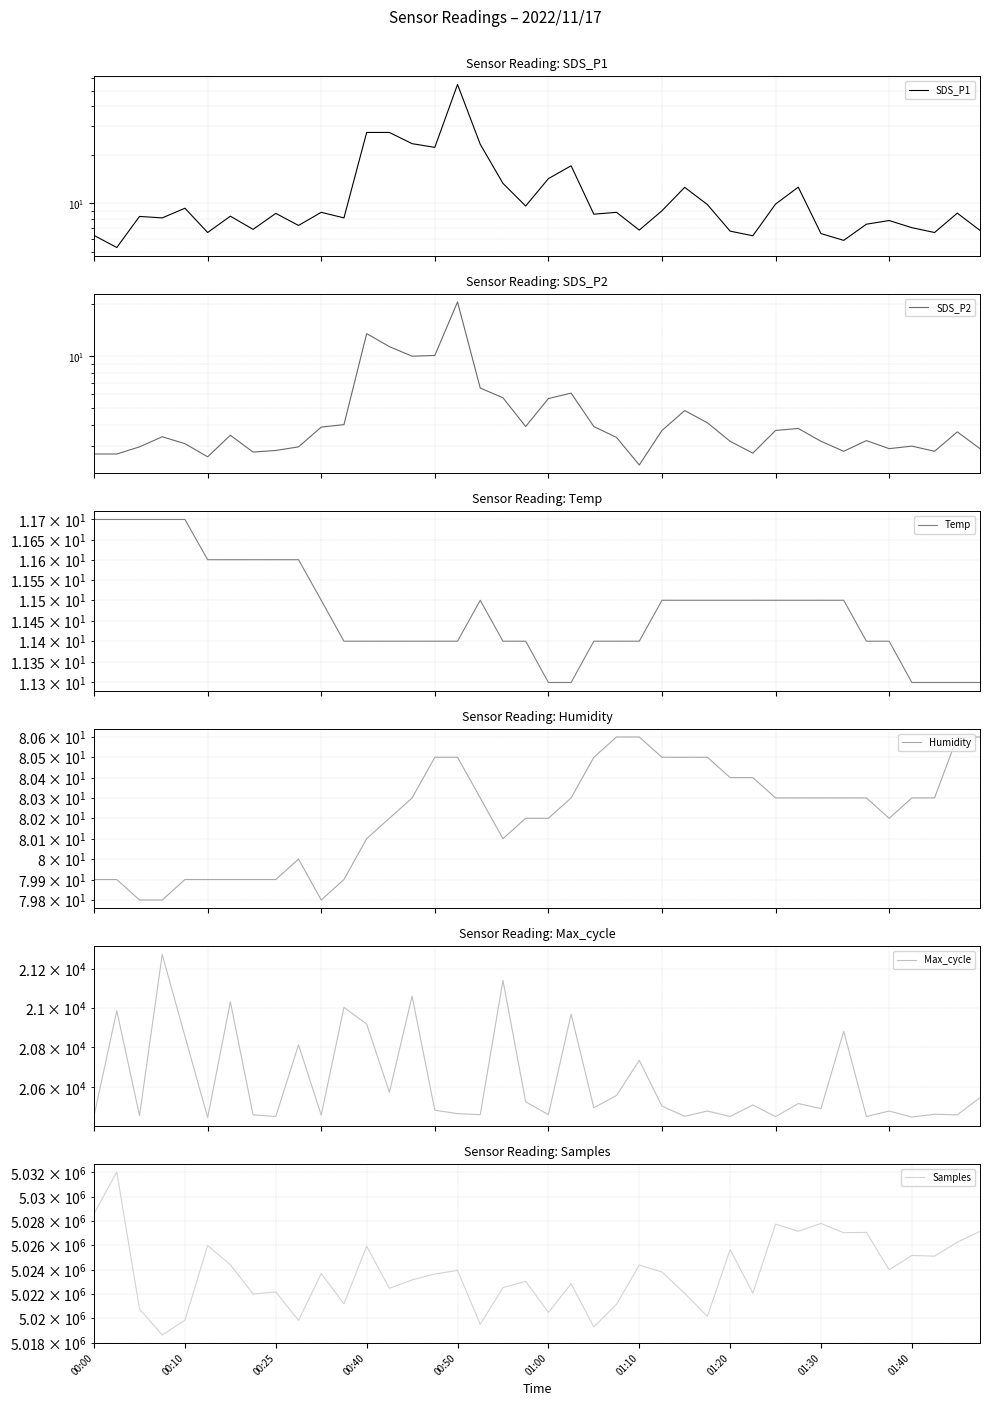

At which category does the chart reach its minimum across all series?

01:10